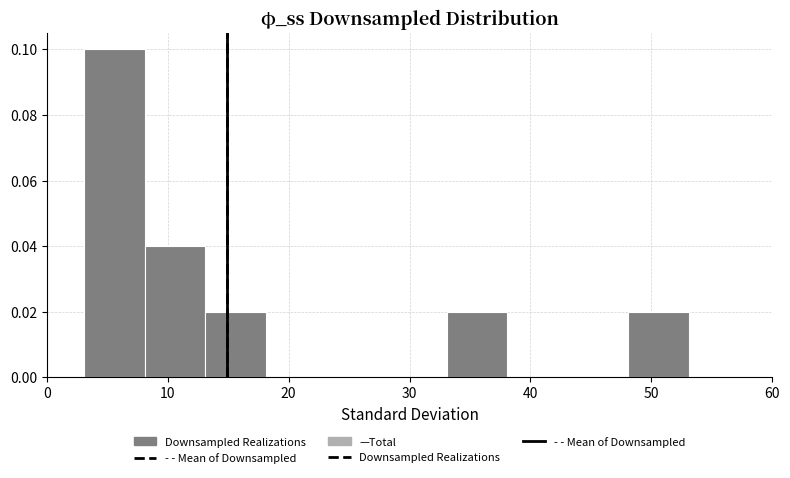

How tall is the bar that spans 13.1 to 18.1 on the x-axis? Neither the bar edges nor the heights are printed on the chart, so give them approximately, as read against the axes.

0.02